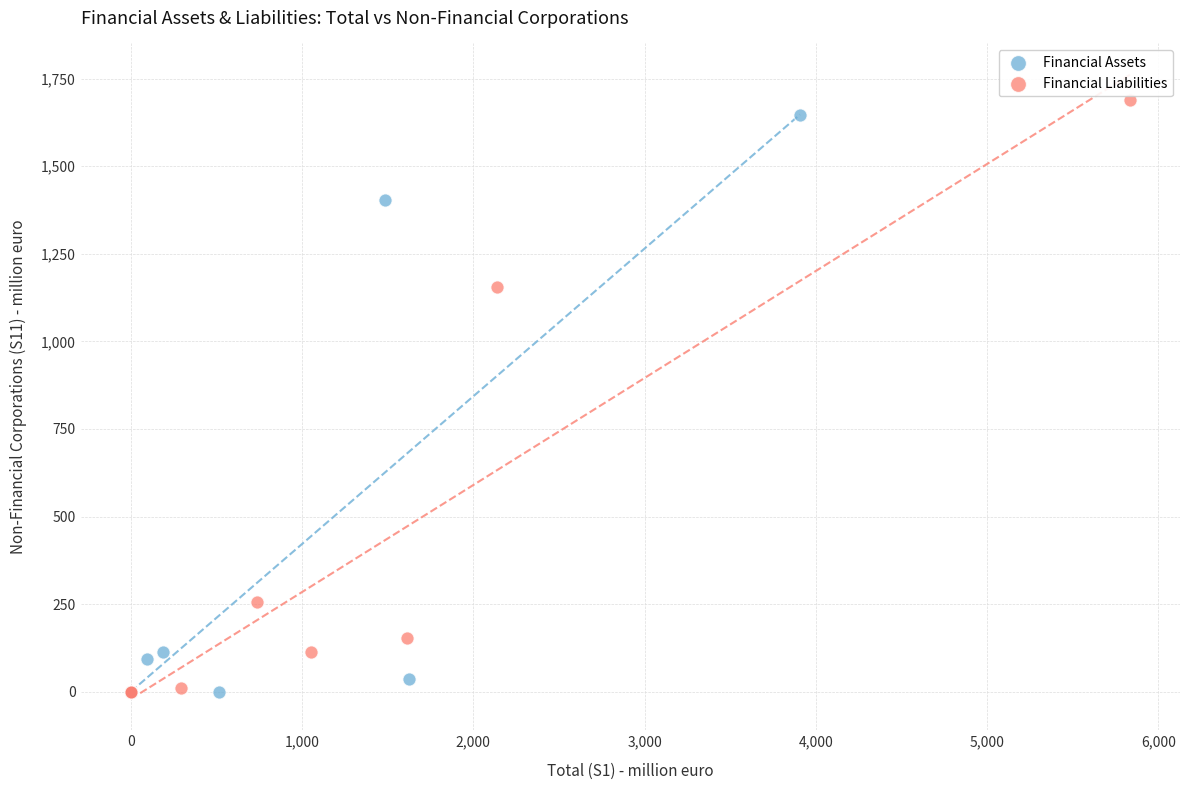

Which series has the widest spread of Y values?

Financial Liabilities